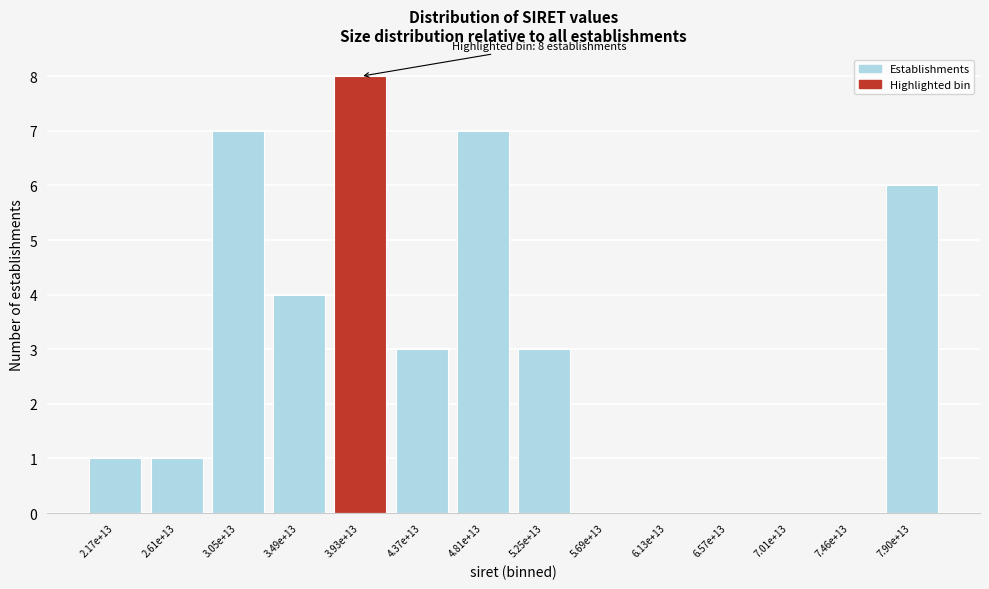

Reading left to right, what are all the values shown in this chart?

2.17e+13=1	2.61e+13=1	3.05e+13=7	3.49e+13=4	3.93e+13=8	4.37e+13=3	4.81e+13=7	5.25e+13=3	5.69e+13=0	6.13e+13=0	6.57e+13=0	7.01e+13=0	7.46e+13=0	7.90e+13=6